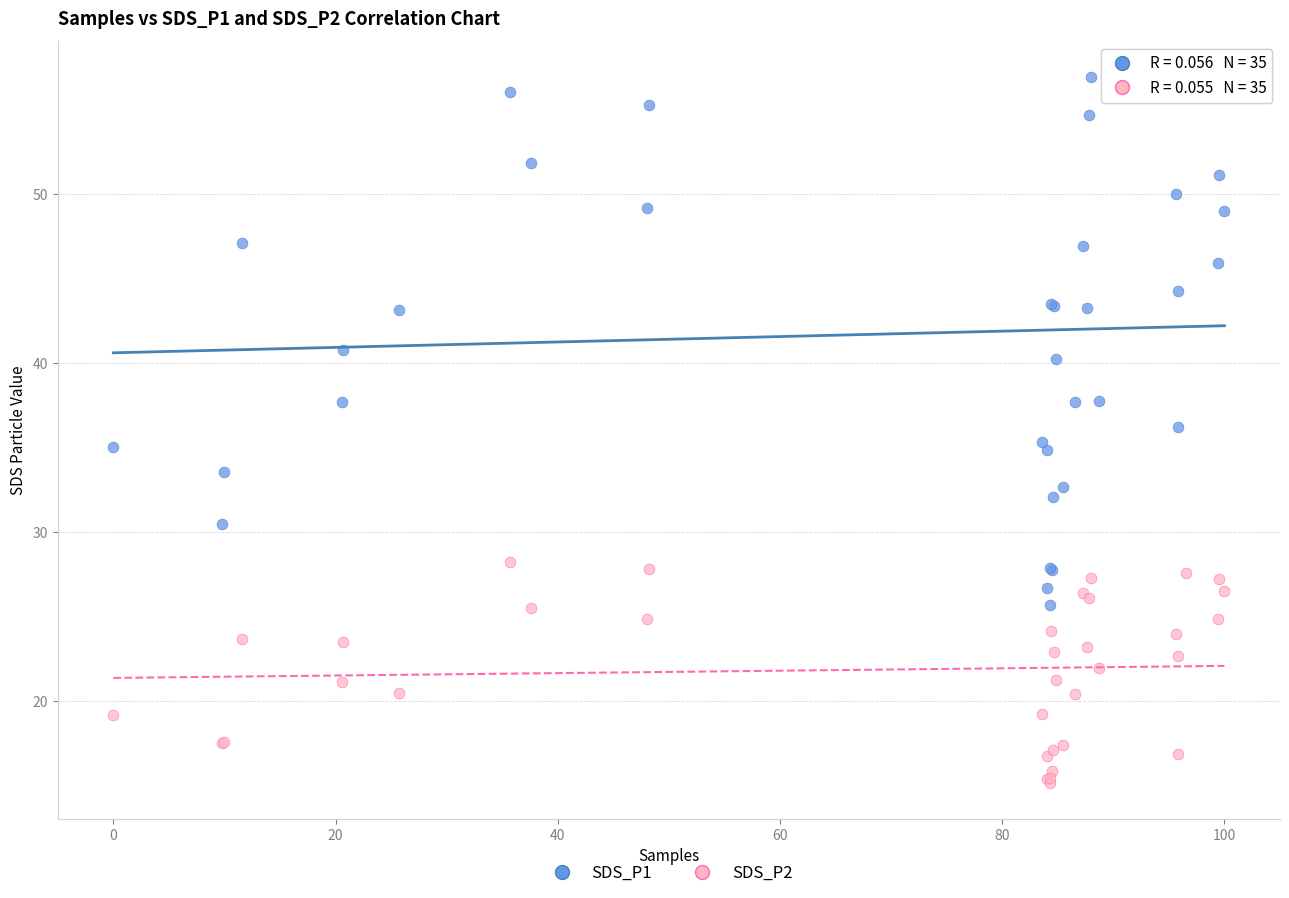

What is the X range (max minus min) for the scatter plot?

100.0